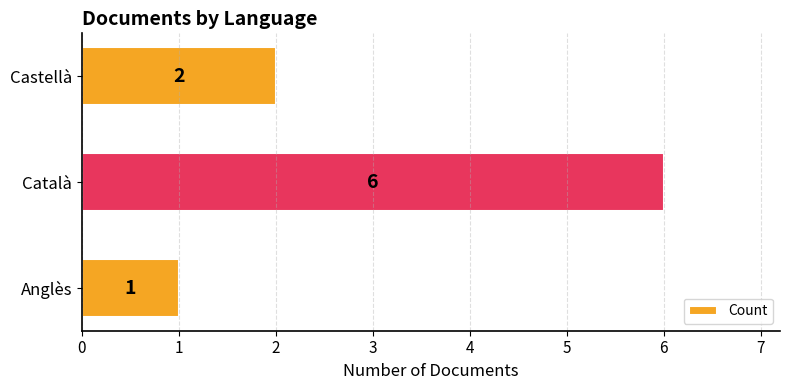

What is the sum of the values at Català and Castellà?

8